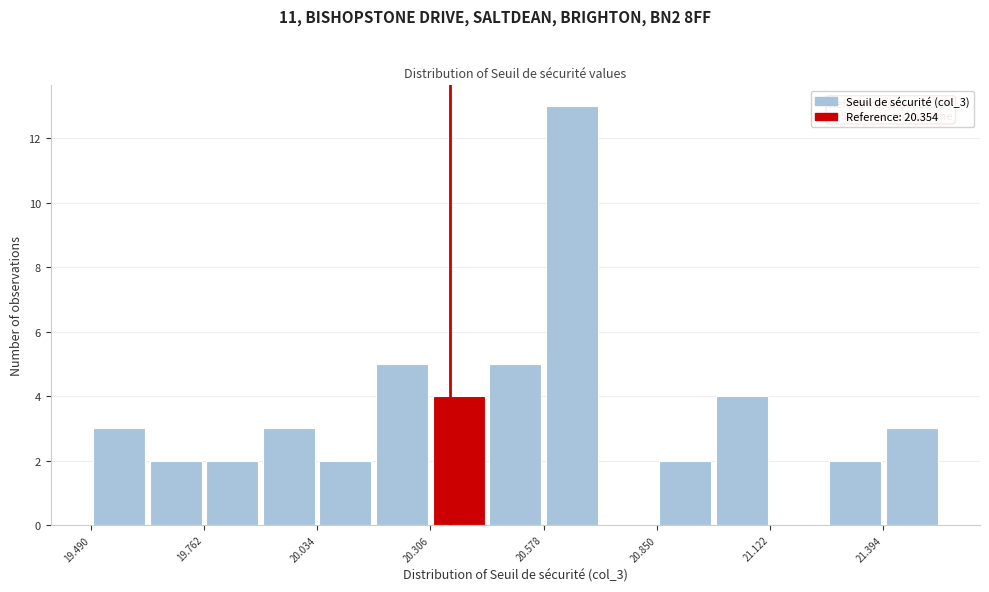

Around what value on the x-axis is the tallest bar? Give the approximate position of its centre, as read against the axis.

20.65